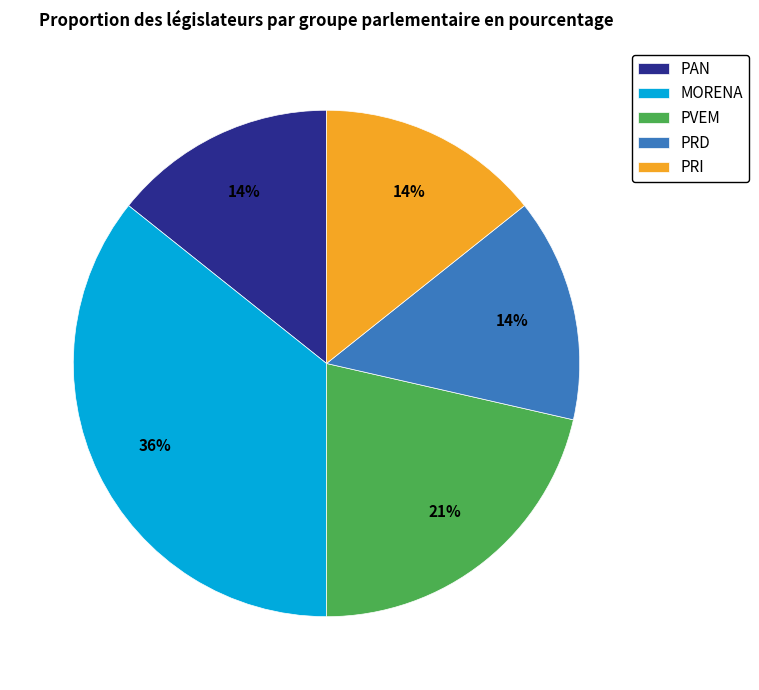

The PVEM slice represents 31% of the pie. True or false?

False